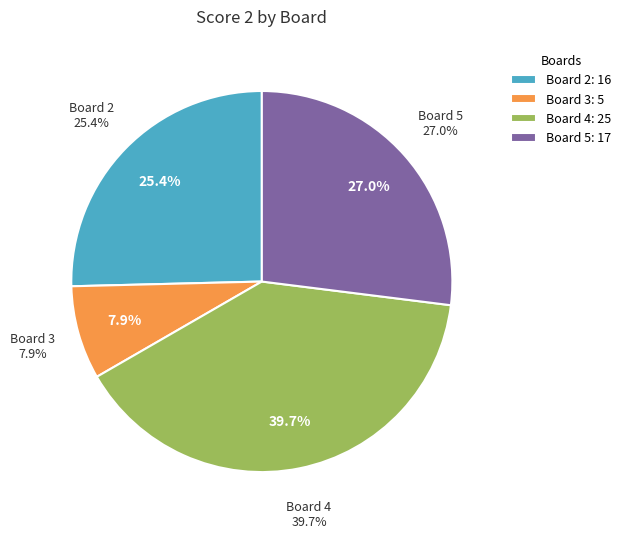

Combined, do Board 2 and Board 5 account for over 50%?

Yes